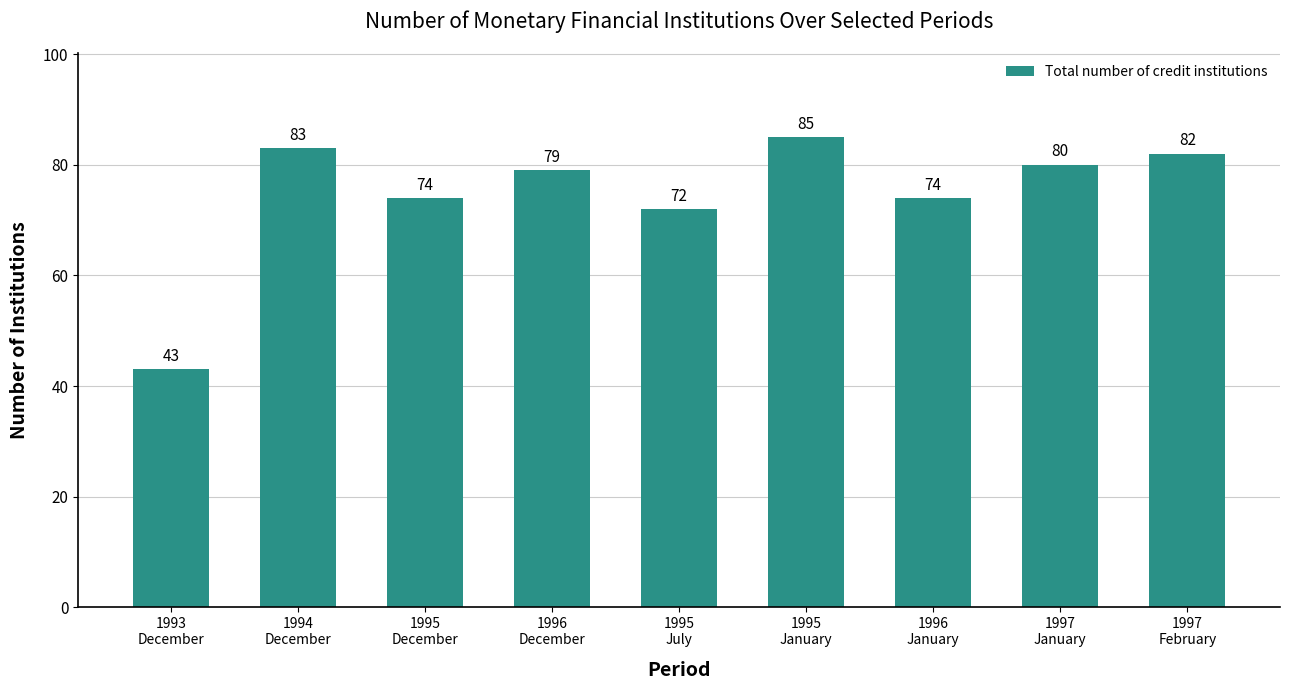

What is the ratio of the value at 1997
February to the value at 1996
January?

1.1